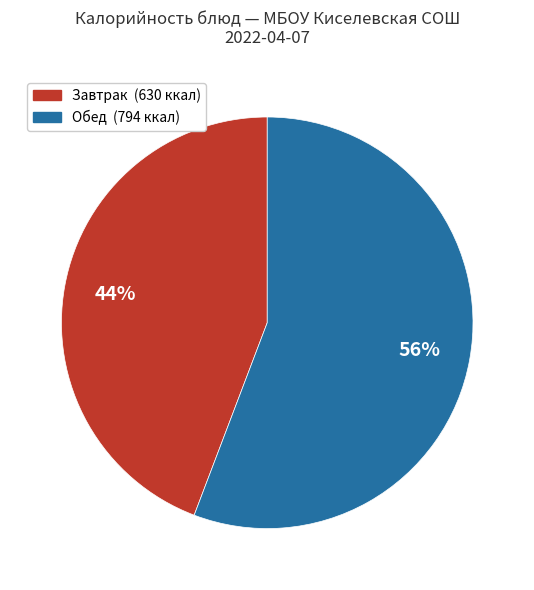

Does any single category account for the majority?

Yes